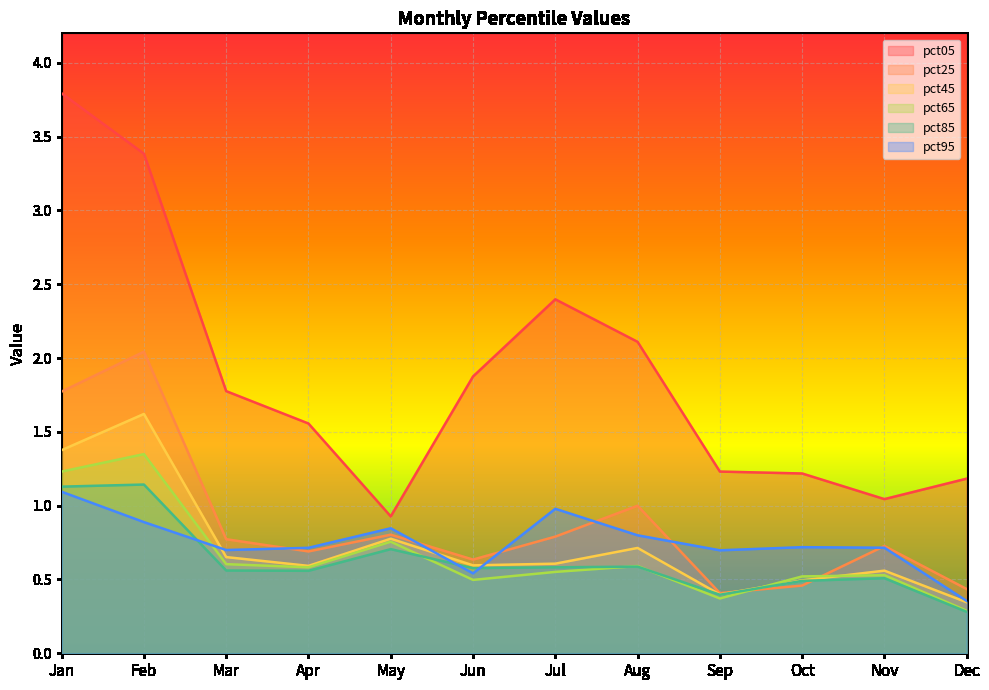

What is the value of the pct05 point at the 6th from the left?

1.9